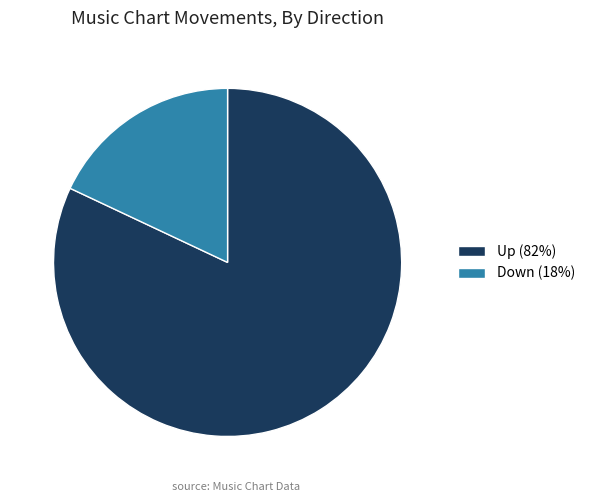

How many segments does this pie chart have?

2